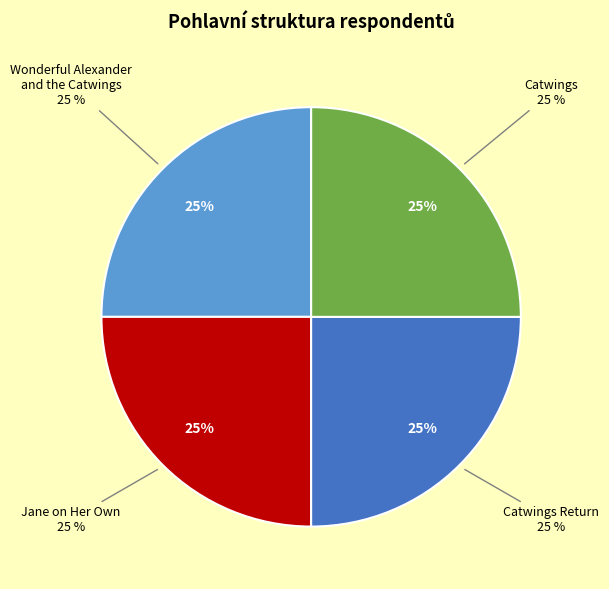

Is Catwings the majority of the pie?

No